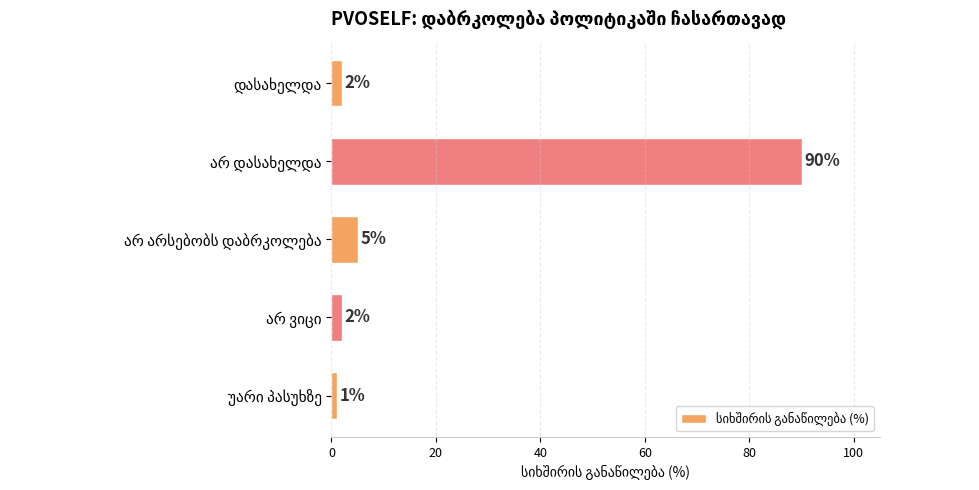

Reading top to bottom, what are all the values shown in this chart?

2	90	5	2	1